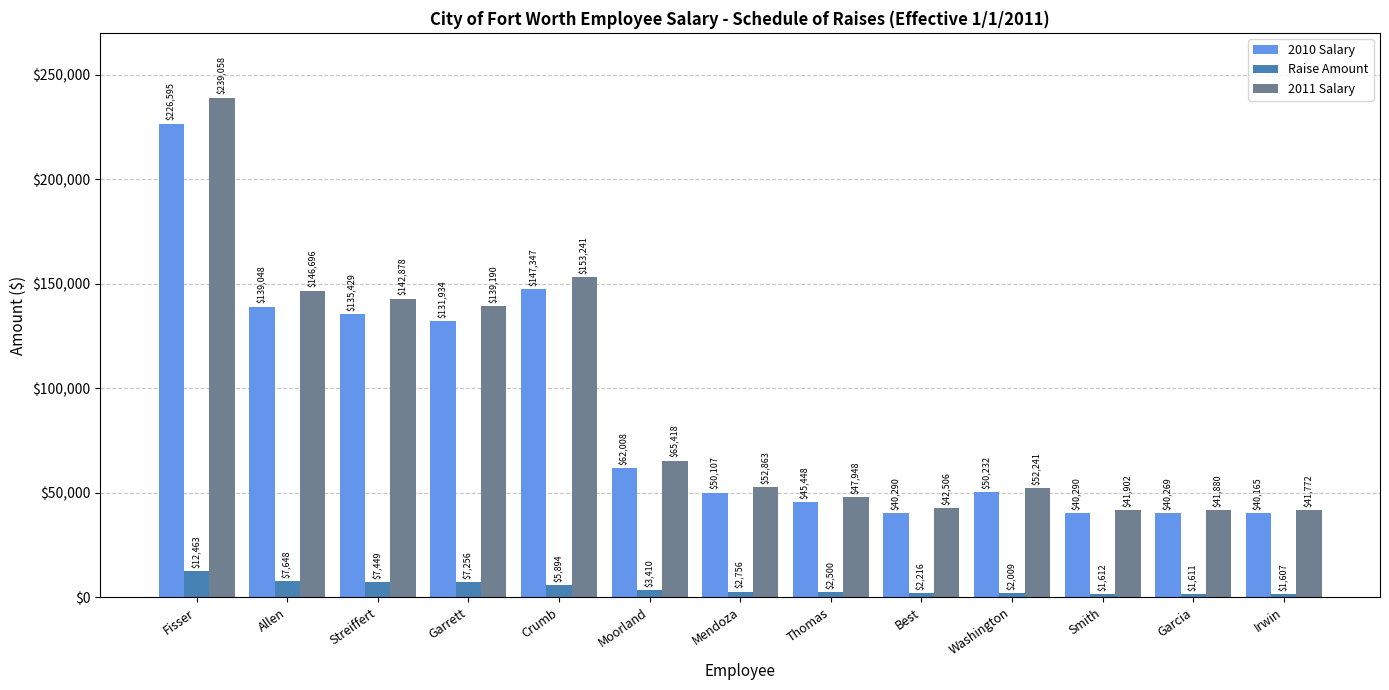

What is the approximate value of 2011 Salary at Washington?

52241.3